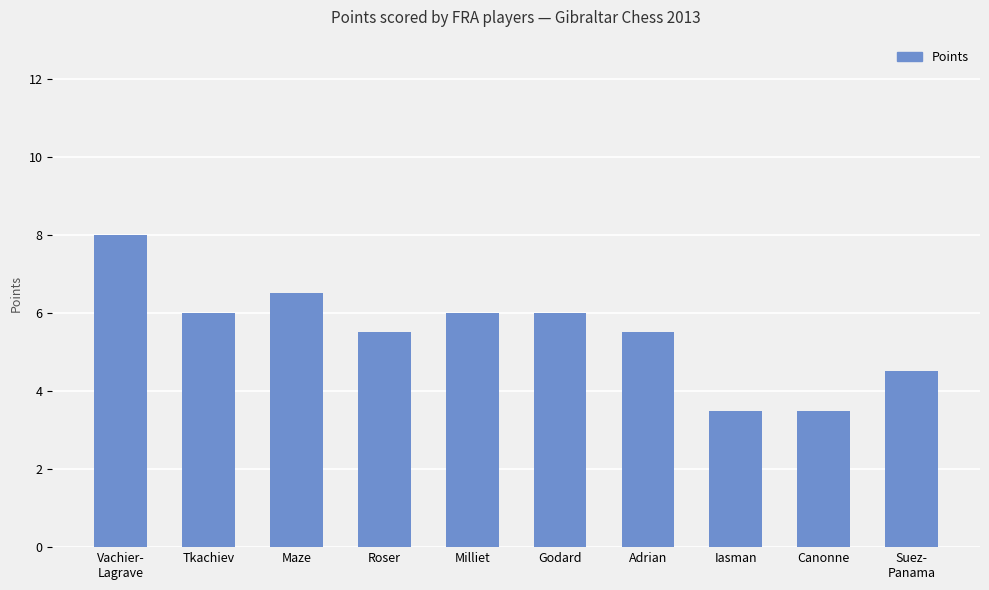

How many series are shown in this chart?

1